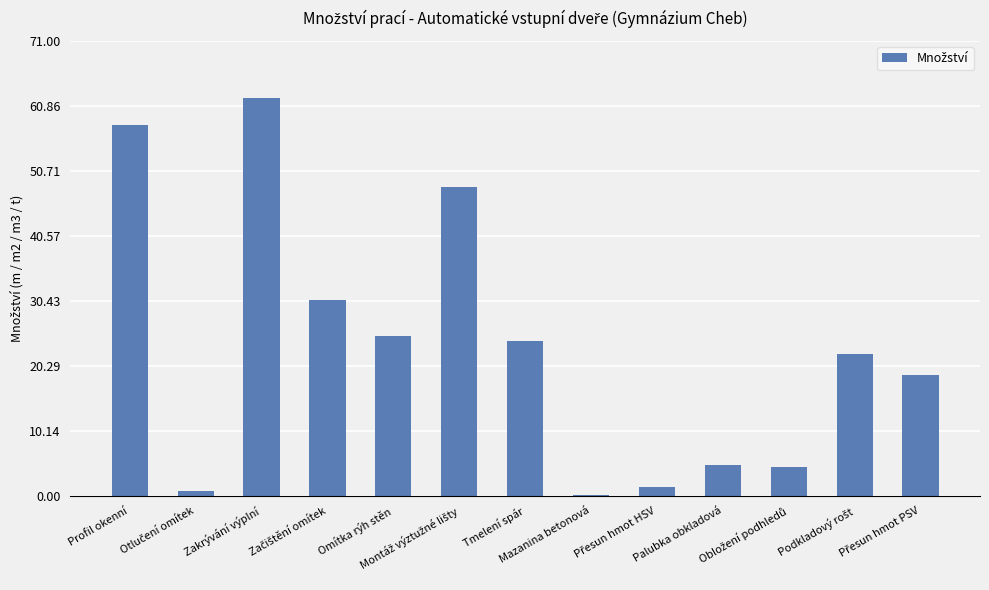

What is the maximum value shown in the chart?

62.1